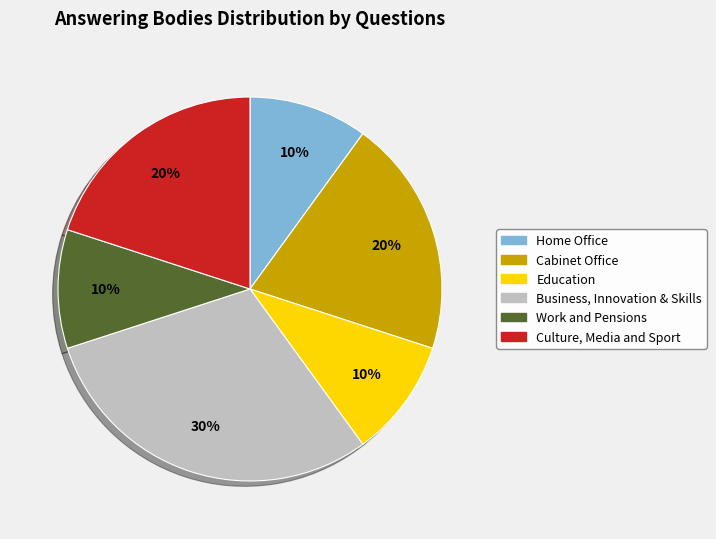

Is there any slice that represents more than half of the pie?

No